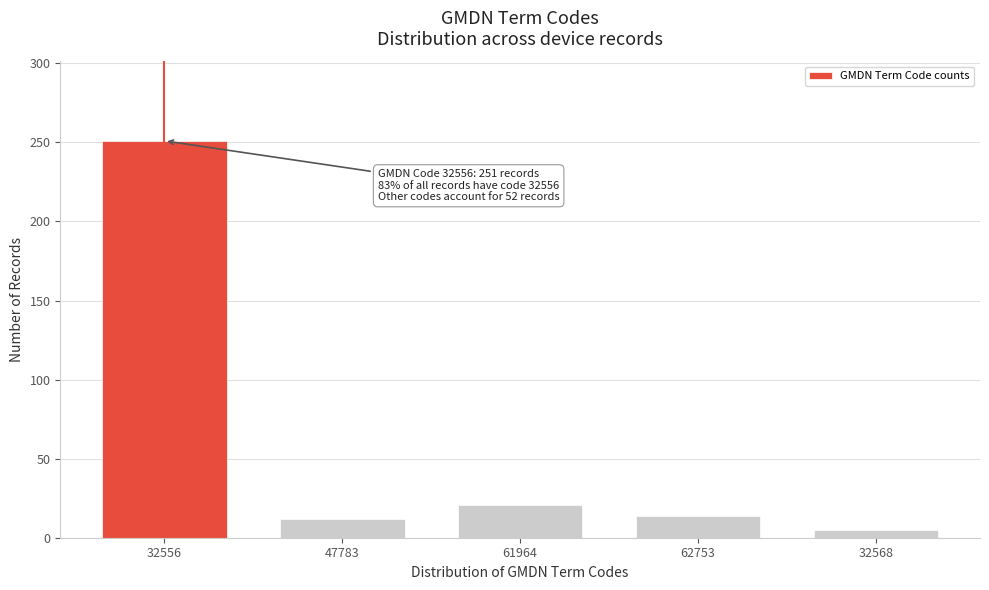

Reading left to right, what are all the values shown in this chart?

32556=251	47783=12	61964=21	62753=14	32568=5